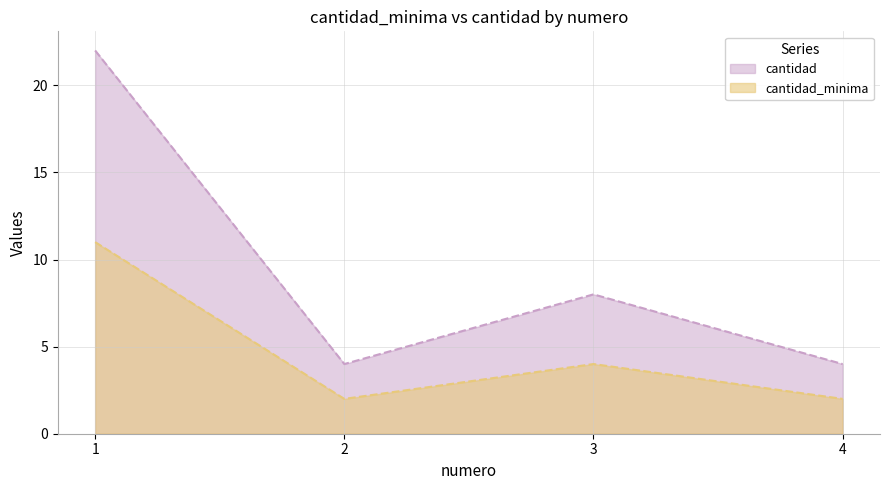

Reading right to left, what are all the values shown in this chart?

cantidad_minima: 4=2	3=4	2=2	1=11
cantidad: 4=4	3=8	2=4	1=22